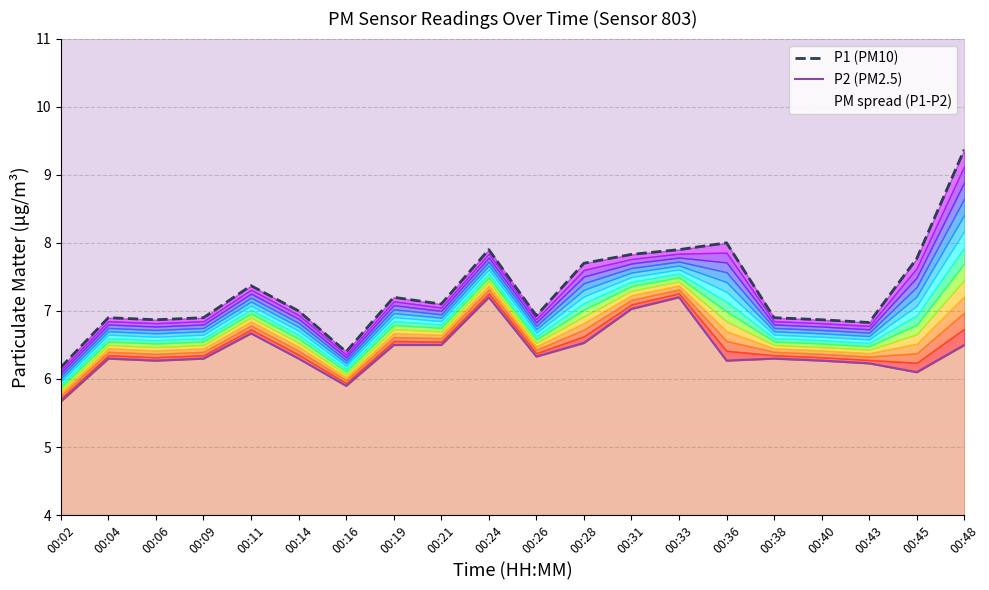

Where is the first local maximum for P1 (PM10)?

00:04